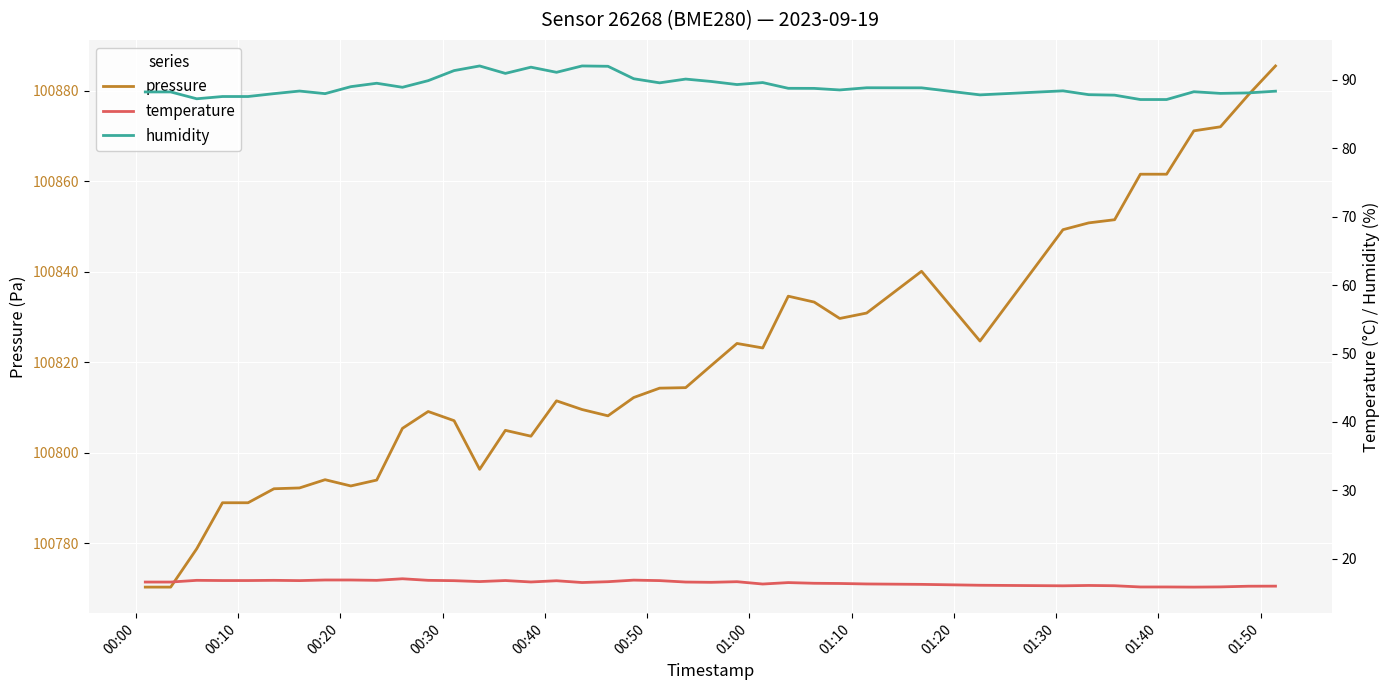

What are all the series names shown in the legend?

pressure, temperature, humidity